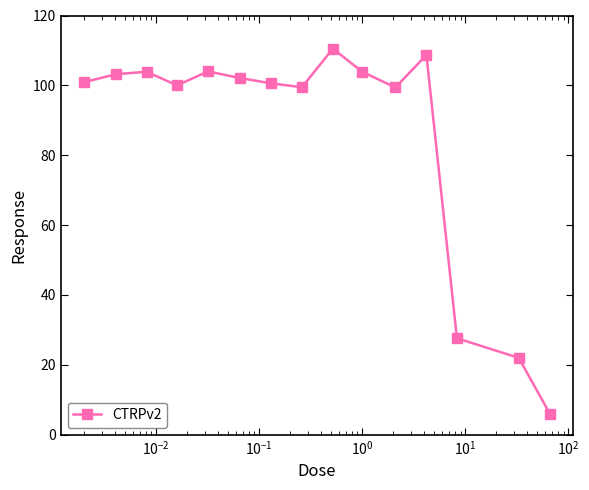

True or false: there are more than 1 points higher than both neighbors.

True